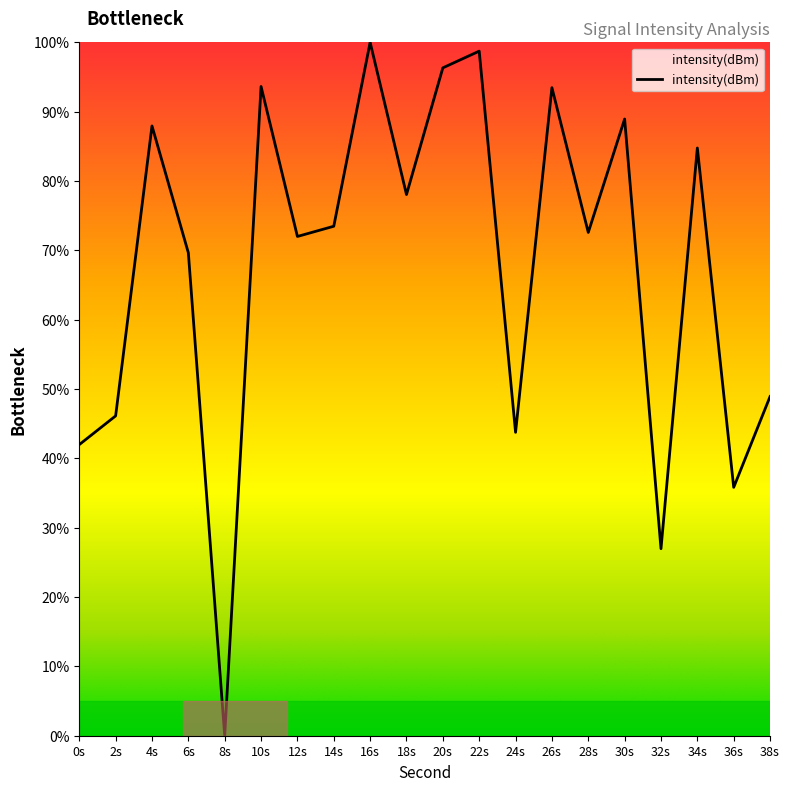

What is the average value?

67.7